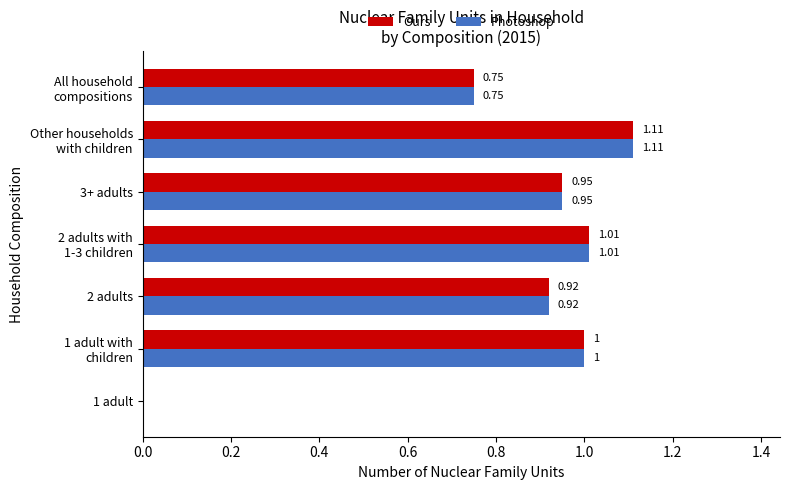

How many values in the Ours series exceed 0?

6